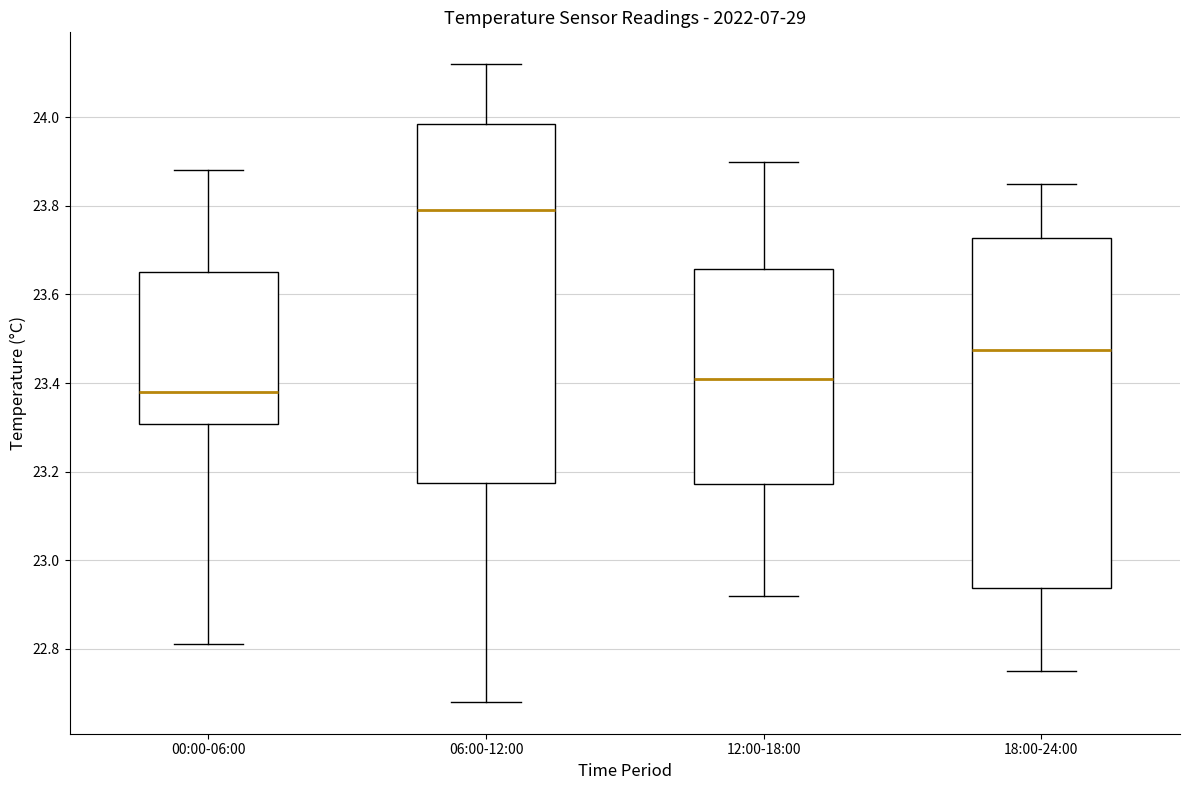

Reading left to right, transcribe this box plot: for each box, give where its median line is, the range the box spans, and where its two whiskers end, as read against the y-axis. The values are not printed on the chart, so give them approximately, as read against the axis.

00:00-06:00: median 23.38, box 23.30 to 23.66, whiskers 22.82 to 23.88
06:00-12:00: median 23.80, box 23.18 to 23.98, whiskers 22.68 to 24.12
12:00-18:00: median 23.42, box 23.18 to 23.66, whiskers 22.92 to 23.90
18:00-24:00: median 23.48, box 22.94 to 23.72, whiskers 22.76 to 23.86